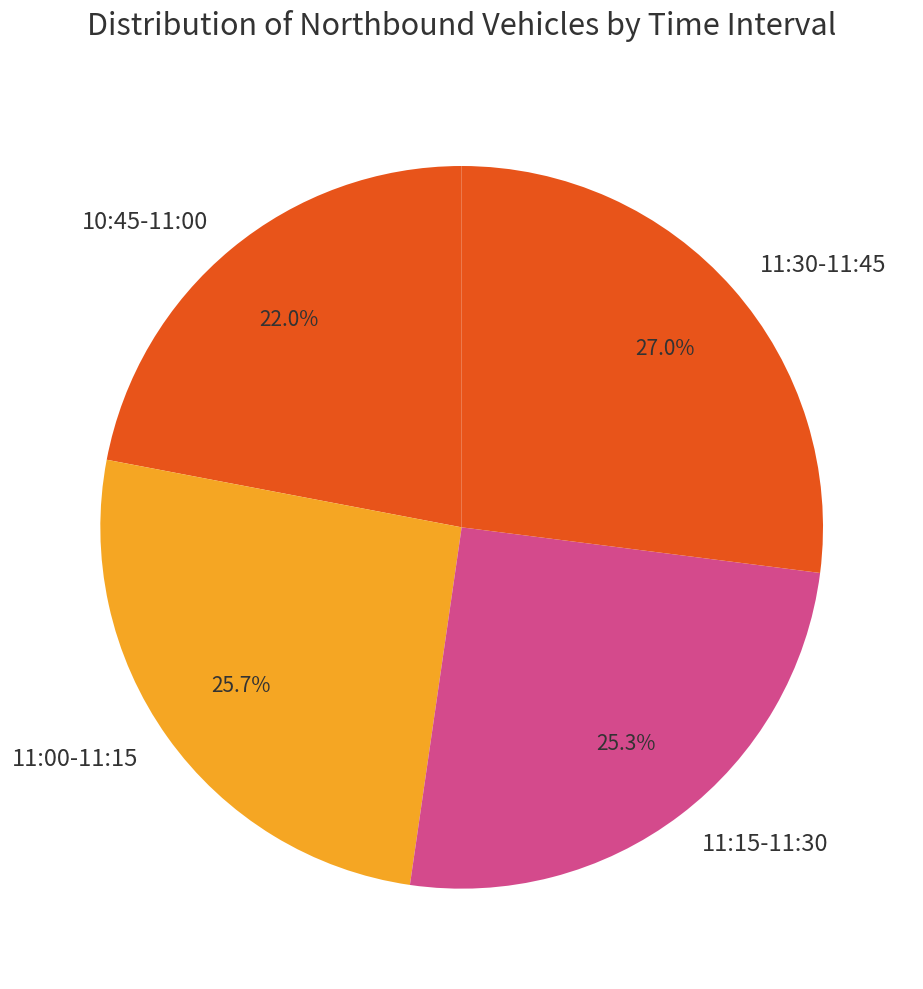

To the nearest percent, what is the difference between the 11:30-11:45 and 11:00-11:15 slice percentages?

1%